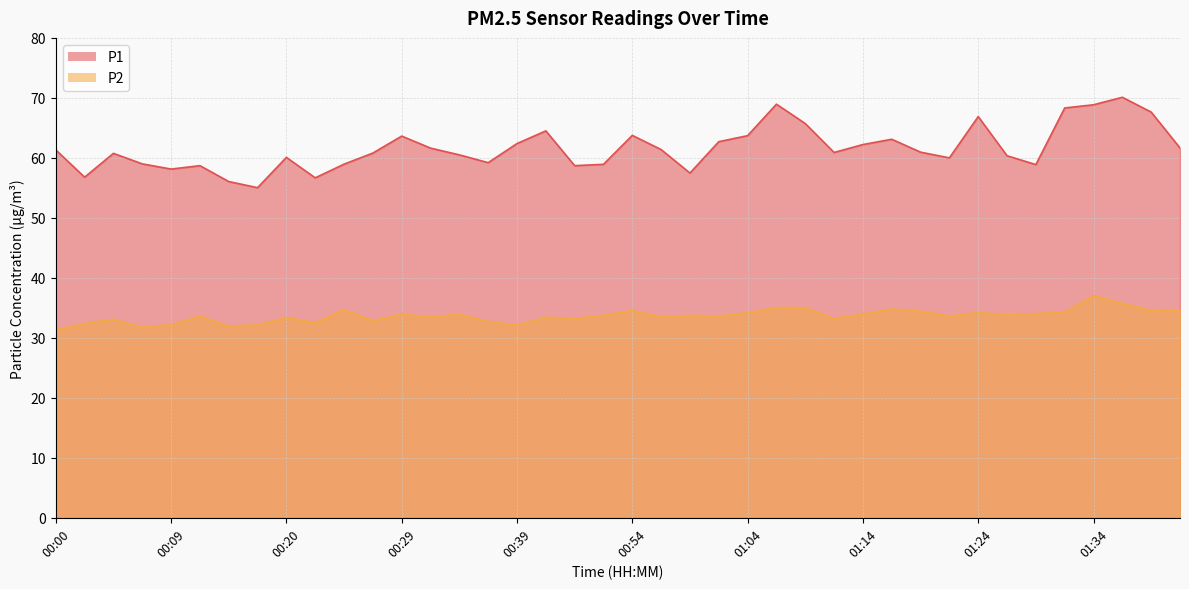

What is the sum of the P2 values at 00:29 and 00:39?

66.1